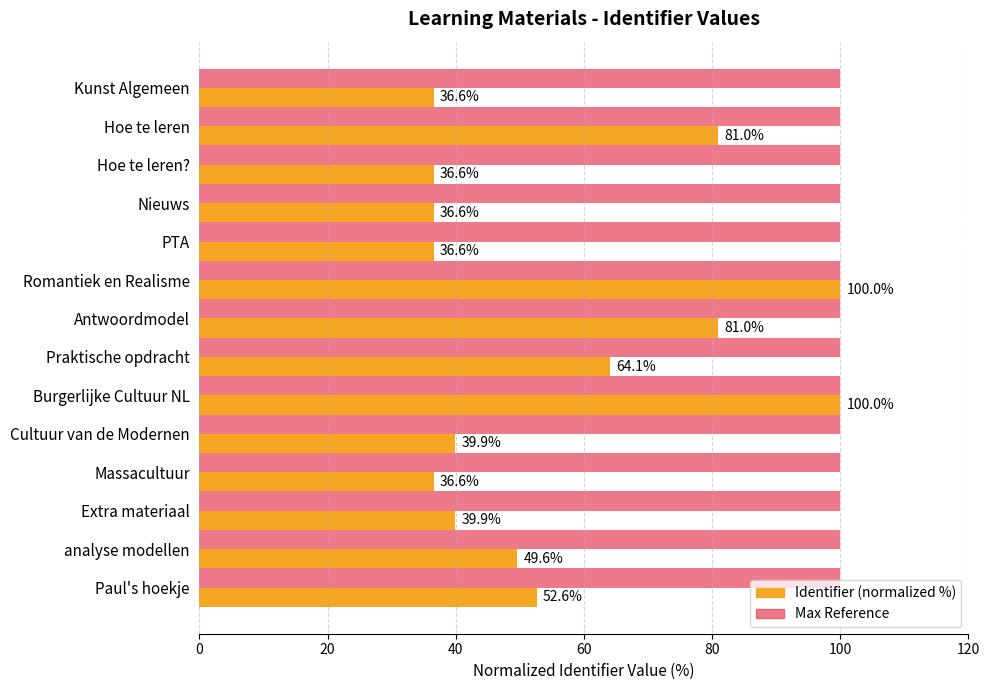

What is the maximum value for Identifier (normalized %)?

100.0